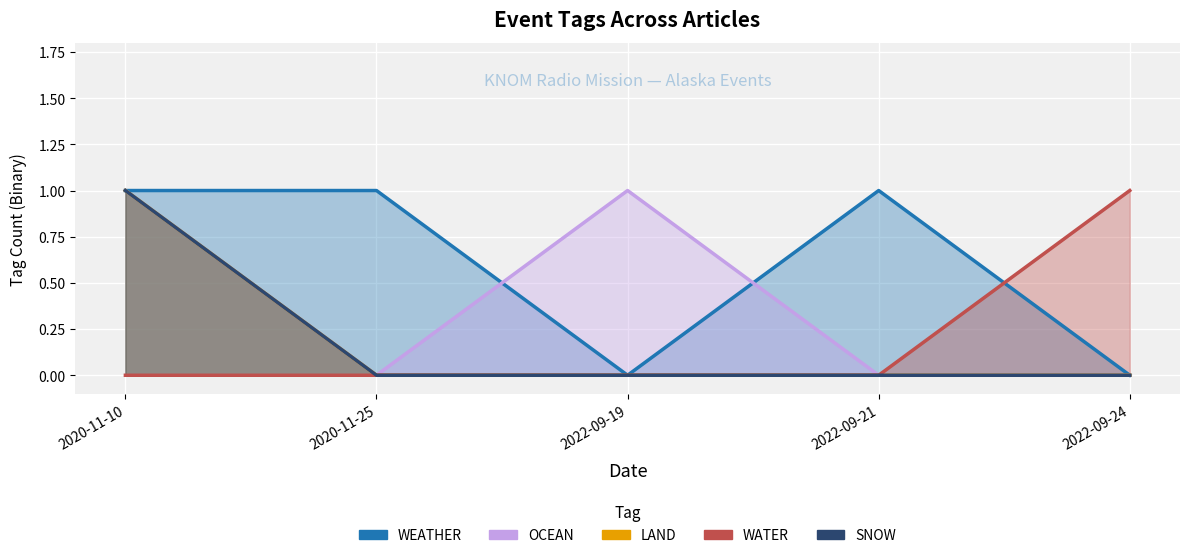

True or false: WATER has a value of 1 at 2020-11-25.

False